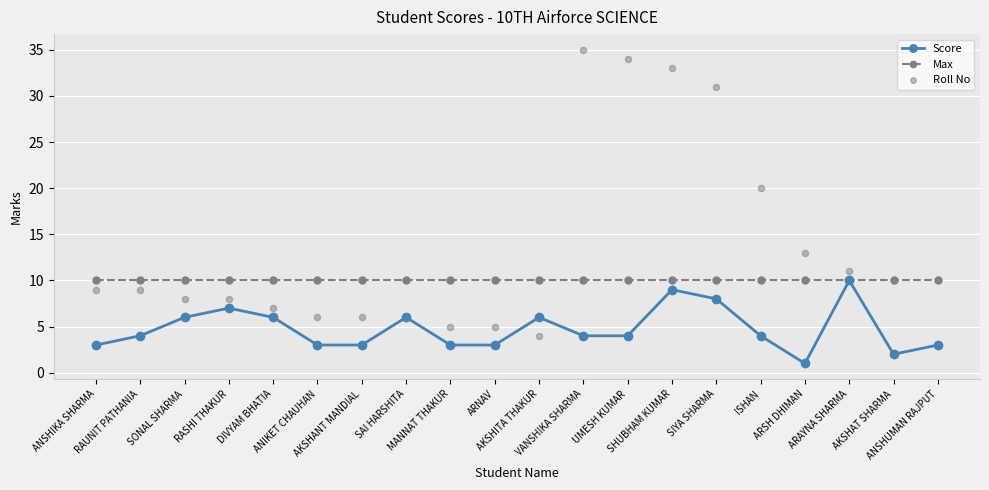

Which series contains the lowest Y value?

Score